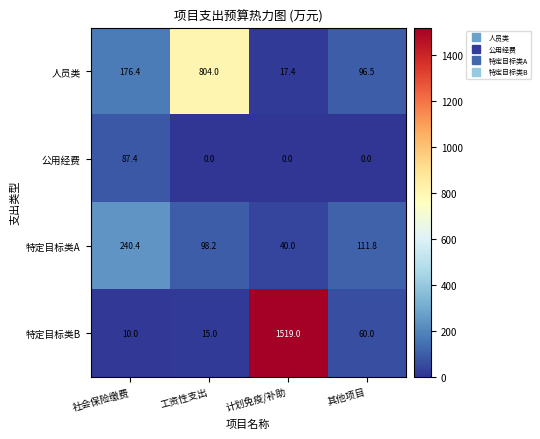

What value does the 特定目标类B series have at 工资性支出?

15.0